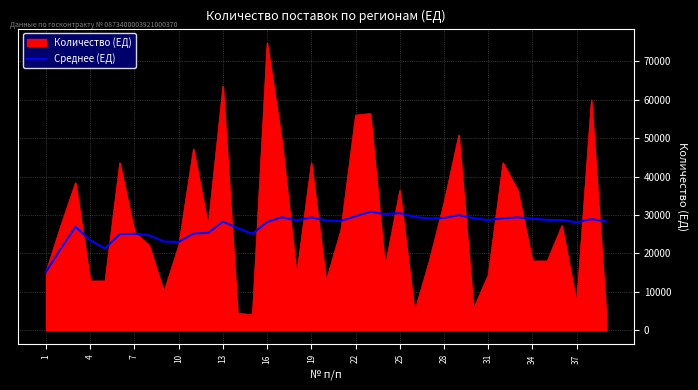

List the series in order of their peak value, lowest first.

Среднее (ЕД), Количество (ЕД)